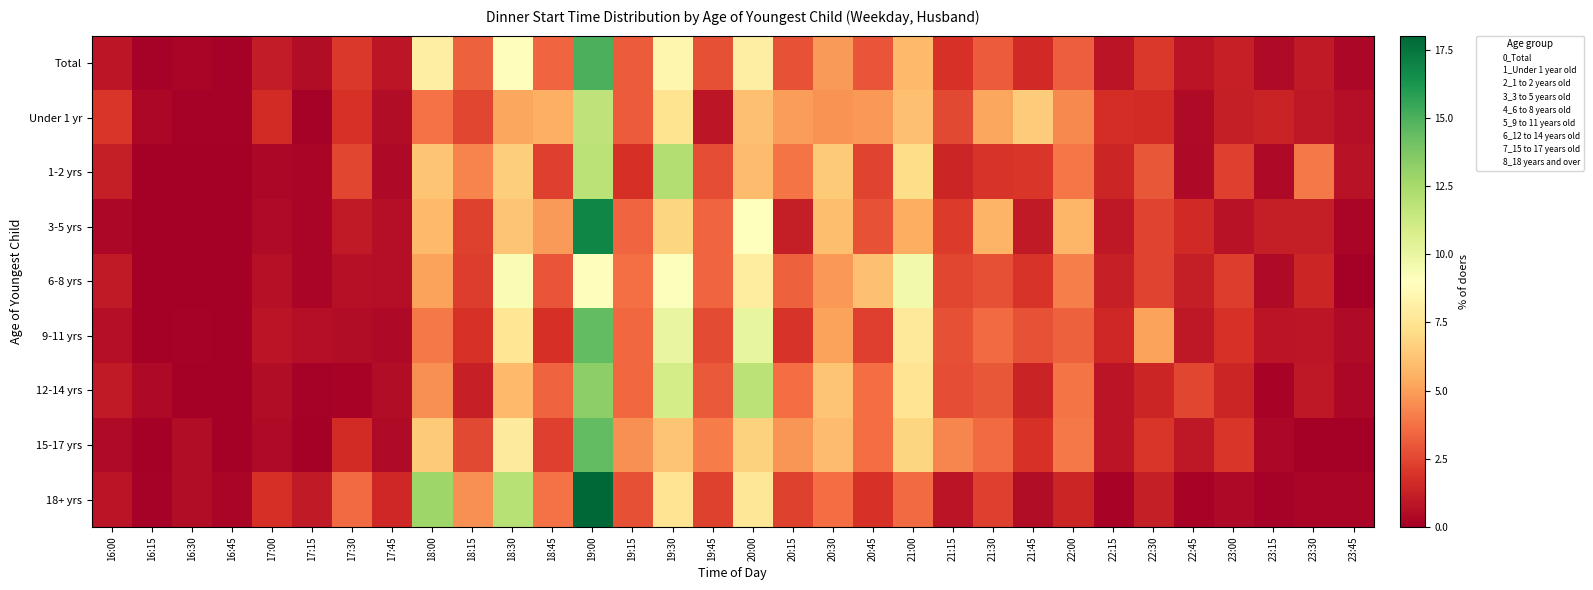

Reading left to right, transcribe all the data shown in this chart.

Total: 16:00=0.9	16:15=0.1	16:30=0.3	16:45=0.1	17:00=1.1	17:15=0.5	17:30=2.1	17:45=0.9	18:00=8.1	18:15=3.3	18:30=8.9	18:45=3.4	19:00=15.0	19:15=3.1	19:30=8.5	19:45=2.8	20:00=8.1	20:15=2.9	20:30=4.9	20:45=2.9	21:00=5.8	21:15=1.9	21:30=3.1	21:45=1.6	22:00=3.2	22:15=0.8	22:30=2.1	22:45=0.8	23:00=1.2	23:15=0.5	23:30=1.0	23:45=0.3
Under 1 yr: 16:00=2.0	16:15=0.3	16:30=0.1	16:45=0.1	17:00=1.6	17:15=0.1	17:30=1.8	17:45=0.6	18:00=3.8	18:15=2.5	18:30=5.2	18:45=5.5	19:00=11.7	19:15=3.1	19:30=7.4	19:45=0.9	20:00=6.1	20:15=4.9	20:30=4.7	20:45=4.8	21:00=6.1	21:15=2.5	21:30=5.3	21:45=6.5	22:00=4.4	22:15=1.7	22:30=1.7	22:45=0.5	23:00=1.2	23:15=1.4	23:30=0.9	23:45=0.6
1-2 yrs: 16:00=1.1	16:15=0.0	16:30=0.1	16:45=0.1	17:00=0.3	17:15=0.3	17:30=2.5	17:45=0.4	18:00=6.2	18:15=4.3	18:30=6.5	18:45=2.3	19:00=11.8	19:15=1.8	19:30=12.1	19:45=2.7	20:00=6.0	20:15=3.9	20:30=6.4	20:45=2.4	21:00=7.2	21:15=1.5	21:30=1.9	21:45=2.0	22:00=3.9	22:15=1.4	22:30=3.0	22:45=0.4	23:00=2.3	23:15=0.4	23:30=4.0	23:45=0.7
3-5 yrs: 16:00=0.3	16:15=0.0	16:30=0.1	16:45=0.0	17:00=0.5	17:15=0.2	17:30=1.0	17:45=0.6	18:00=5.9	18:15=2.4	18:30=6.2	18:45=4.9	19:00=16.8	19:15=3.4	19:30=6.8	19:45=3.4	20:00=9.0	20:15=1.2	20:30=6.0	20:45=2.8	21:00=5.5	21:15=2.1	21:30=5.7	21:45=1.0	22:00=5.8	22:15=0.9	22:30=2.5	22:45=1.6	23:00=0.8	23:15=1.2	23:30=1.1	23:45=0.3
6-8 yrs: 16:00=1.1	16:15=0.0	16:30=0.0	16:45=0.0	17:00=0.7	17:15=0.3	17:30=0.6	17:45=0.6	18:00=5.1	18:15=2.2	18:30=9.3	18:45=3.0	19:00=8.9	19:15=3.7	19:30=9.1	19:45=3.4	20:00=7.9	20:15=3.3	20:30=4.8	20:45=6.1	21:00=9.6	21:15=2.5	21:30=2.8	21:45=1.9	22:00=4.1	22:15=1.2	22:30=2.5	22:45=1.2	23:00=2.2	23:15=0.5	23:30=1.4	23:45=0.1
9-11 yrs: 16:00=0.6	16:15=0.1	16:30=0.1	16:45=0.0	17:00=0.8	17:15=0.6	17:30=0.5	17:45=0.4	18:00=4.0	18:15=1.9	18:30=7.5	18:45=1.8	19:00=14.4	19:15=3.5	19:30=10.0	19:45=2.7	20:00=10.1	20:15=1.9	20:30=5.1	20:45=2.3	21:00=7.7	21:15=2.8	21:30=3.6	21:45=2.8	22:00=3.3	22:15=1.5	22:30=5.1	22:45=0.9	23:00=1.9	23:15=0.8	23:30=0.9	23:45=0.4
12-14 yrs: 16:00=1.0	16:15=0.4	16:30=0.0	16:45=0.0	17:00=0.5	17:15=0.1	17:30=0.2	17:45=0.5	18:00=4.6	18:15=1.2	18:30=5.9	18:45=3.3	19:00=13.3	19:15=3.5	19:30=11.0	19:45=3.0	20:00=11.9	20:15=3.6	20:30=6.2	20:45=3.6	21:00=7.5	21:15=2.7	21:30=3.0	21:45=1.4	22:00=3.8	22:15=0.8	22:30=1.5	22:45=2.5	23:00=1.4	23:15=0.2	23:30=0.9	23:45=0.3
15-17 yrs: 16:00=0.5	16:15=0.0	16:30=0.5	16:45=0.1	17:00=0.5	17:15=0.1	17:30=1.6	17:45=0.5	18:00=6.5	18:15=2.6	18:30=7.8	18:45=2.3	19:00=14.5	19:15=4.6	19:30=6.2	19:45=4.1	20:00=6.8	20:15=4.7	20:30=5.9	20:45=3.6	21:00=6.9	21:15=4.3	21:30=3.6	21:45=1.9	22:00=4.0	22:15=0.8	22:30=2.0	22:45=0.9	23:00=2.0	23:15=0.3	23:30=0.0	23:45=0.0
18+ yrs: 16:00=0.8	16:15=0.1	16:30=0.5	16:45=0.2	17:00=1.8	17:15=1.0	17:30=3.6	17:45=1.5	18:00=12.8	18:15=4.6	18:30=12.0	18:45=3.7	19:00=18.0	19:15=2.8	19:30=7.5	19:45=2.4	20:00=7.6	20:15=2.4	20:30=3.6	20:45=1.9	21:00=3.5	21:15=0.8	21:30=2.3	21:45=0.5	22:00=1.4	22:15=0.2	22:30=1.2	22:45=0.2	23:00=0.4	23:15=0.1	23:30=0.3	23:45=0.2